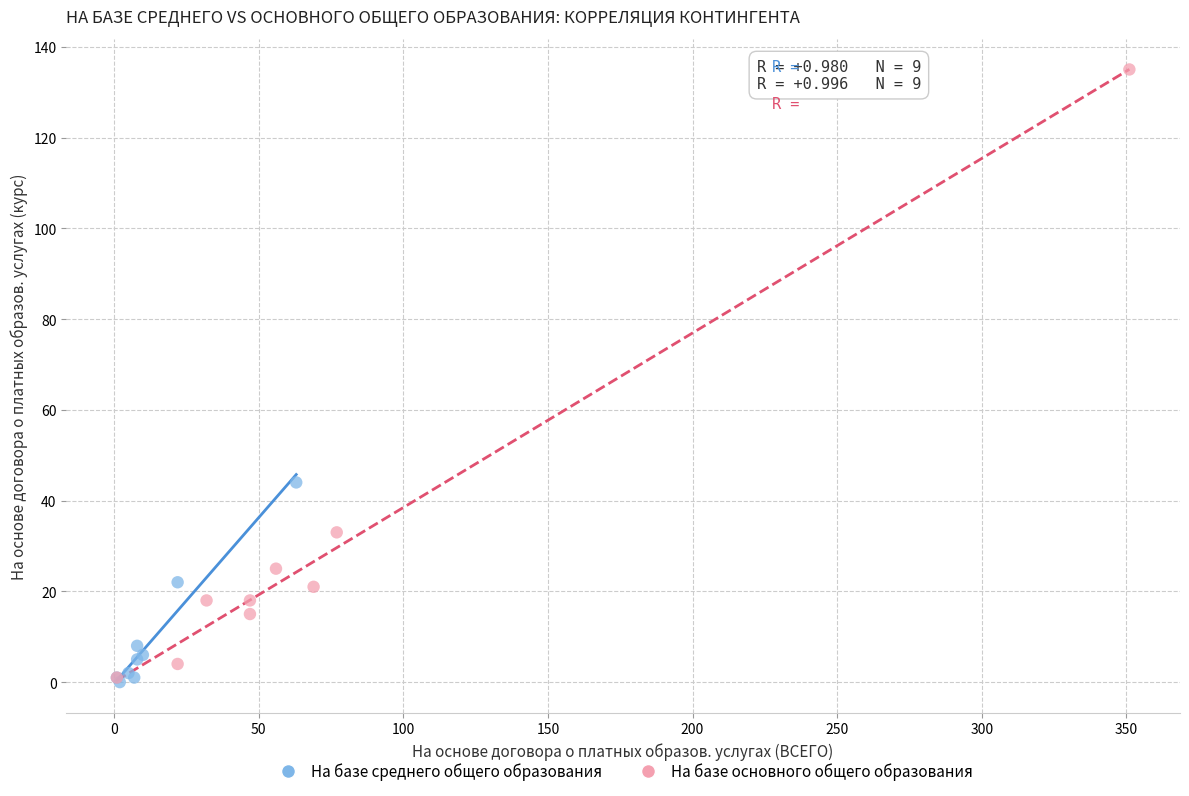

Which series contains the highest Y value?

На базе основного общего образования